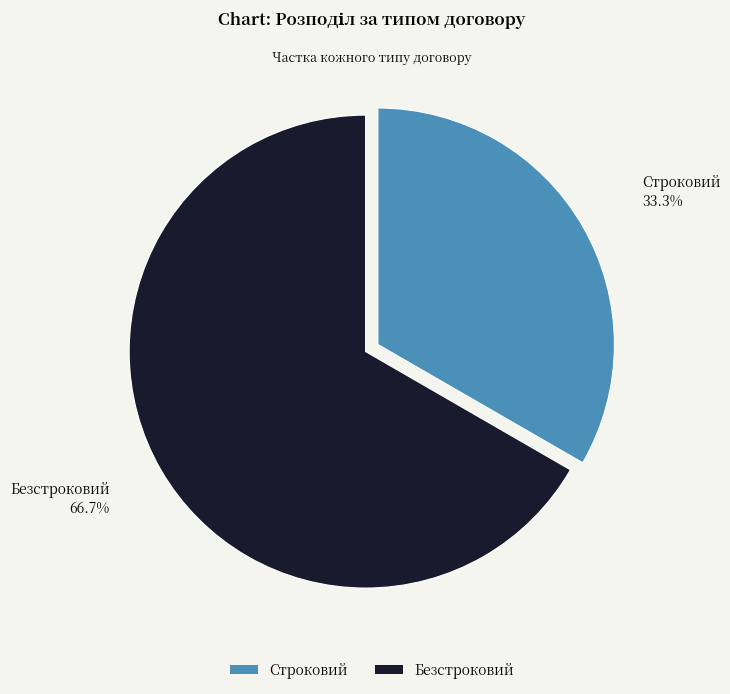

The Безстроковий slice represents 60% of the pie. True or false?

False